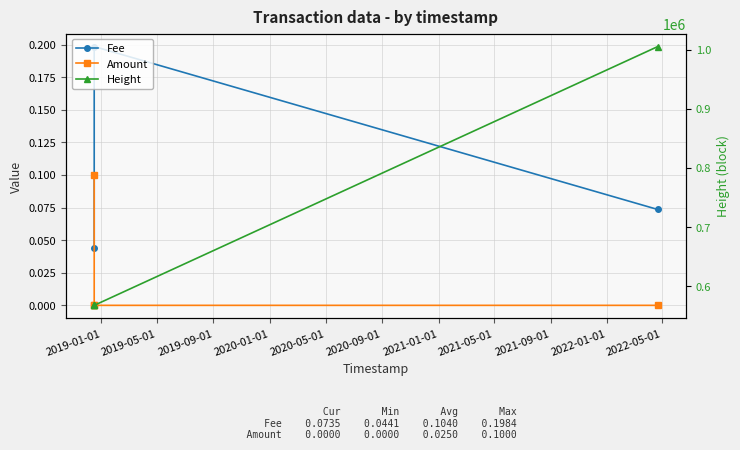

What is the total value across all series at 2019-05-01?

567435.1